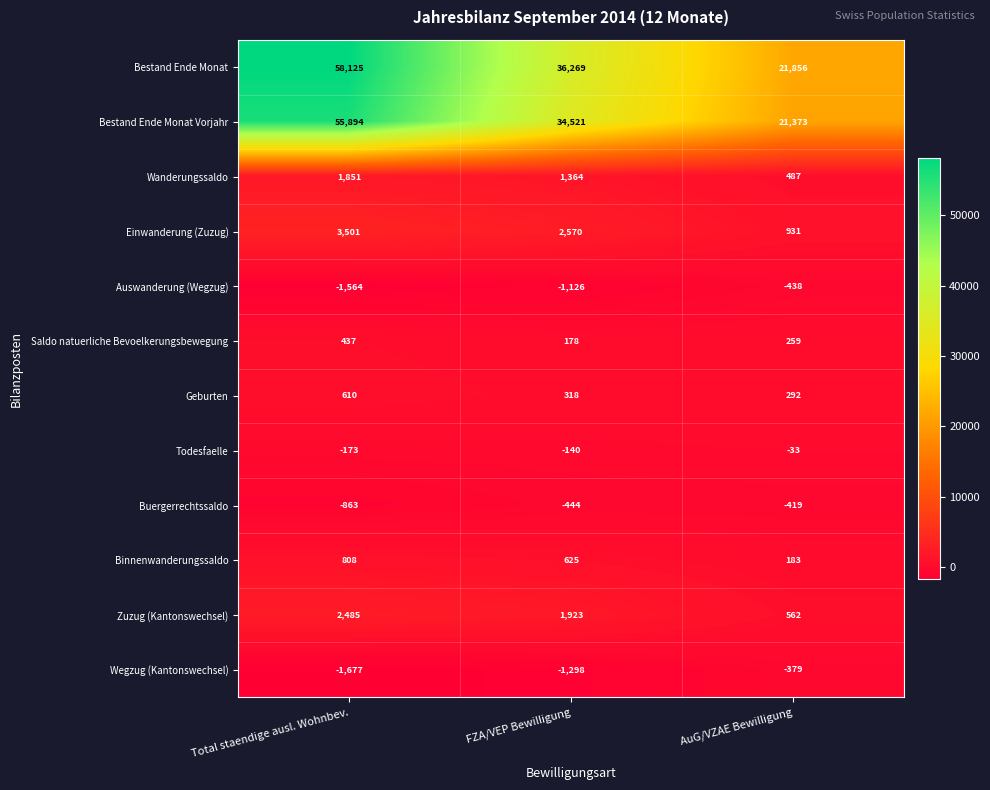

Which series has the largest total across all categories?

Bestand Ende Monat